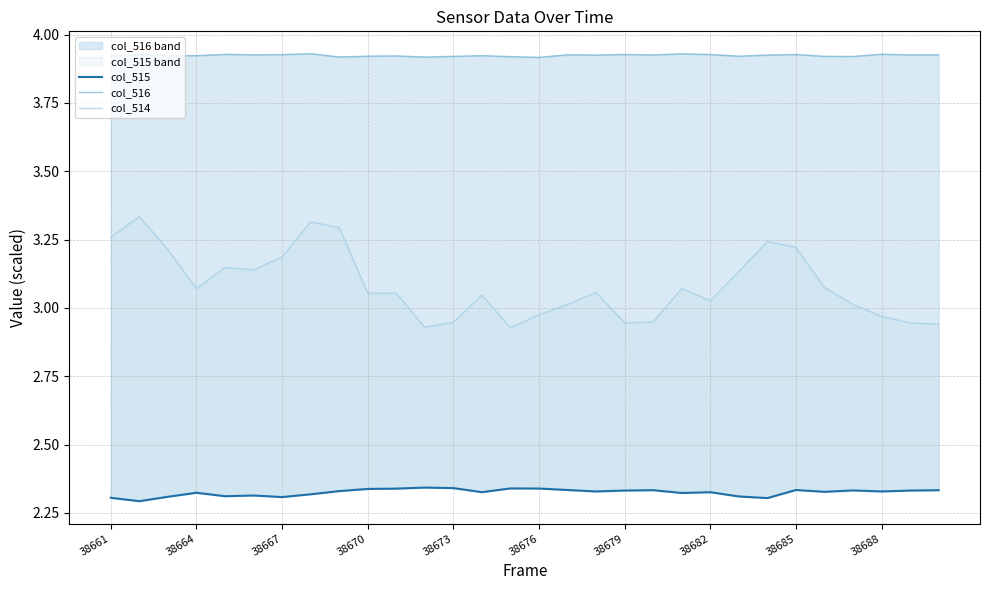

Reading left to right, extract all data points from this chart.

col_515: 2.3	2.3	2.3	2.3	2.3	2.3	2.3	2.3	2.3	2.3	2.3	2.3	2.3	2.3	2.3	2.3	2.3	2.3	2.3	2.3	2.3	2.3	2.3	2.3	2.3	2.3	2.3	2.3	2.3	2.3
col_516: 3.9	3.9	3.9	3.9	3.9	3.9	3.9	3.9	3.9	3.9	3.9	3.9	3.9	3.9	3.9	3.9	3.9	3.9	3.9	3.9	3.9	3.9	3.9	3.9	3.9	3.9	3.9	3.9	3.9	3.9
col_514: 3.3	3.3	3.2	3.1	3.1	3.1	3.2	3.3	3.3	3.1	3.1	2.9	2.9	3.0	2.9	3.0	3.0	3.1	2.9	2.9	3.1	3.0	3.1	3.2	3.2	3.1	3.0	3.0	2.9	2.9